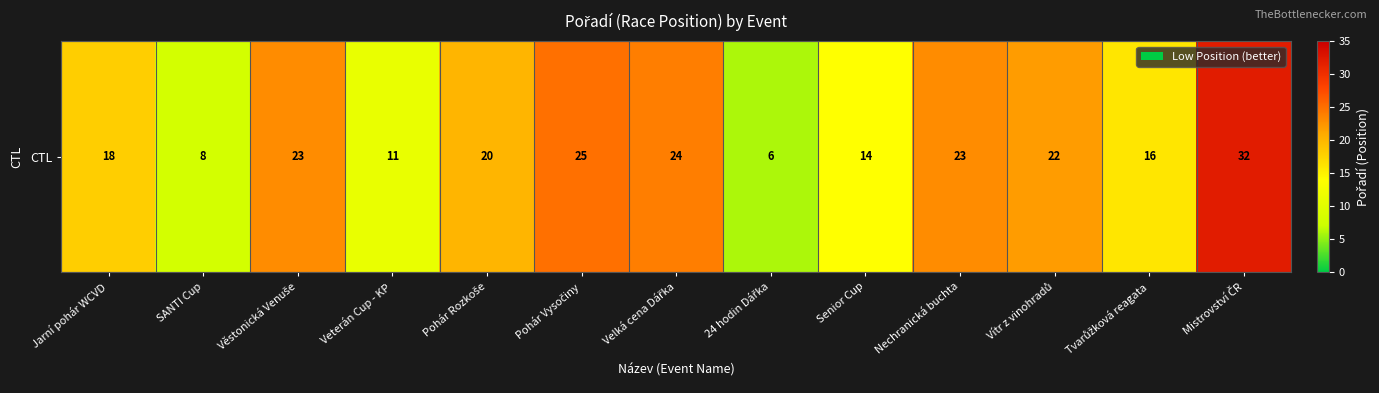

What is the change in value from Věstonická Venuše to Mistrovství ČR?

+9